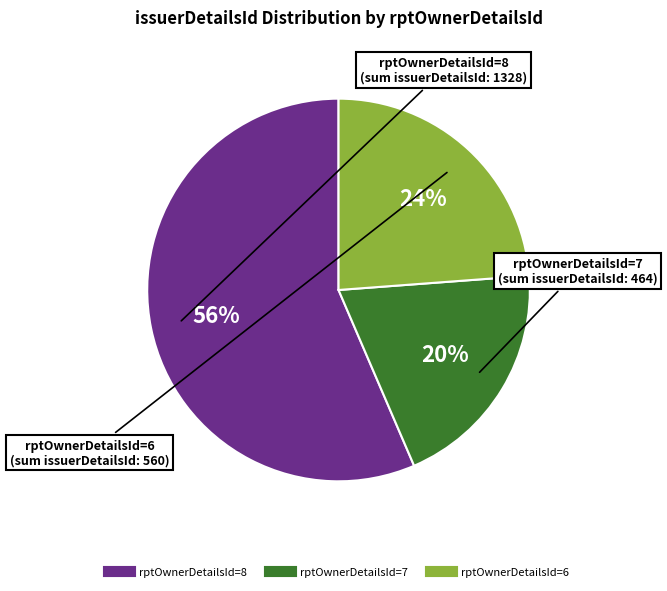

To the nearest percent, what is the average slice percentage?

33%